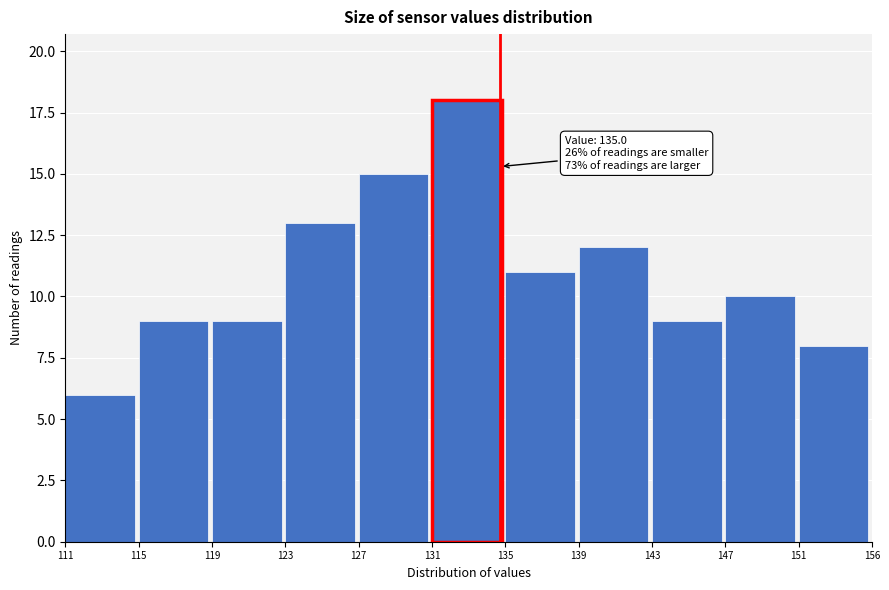

Reading left to right, what are all the values shown in this chart?

111=6	115=9	119=9	123=13	127=15	131=18	135=11	139=12	143=9	147=10	151=8